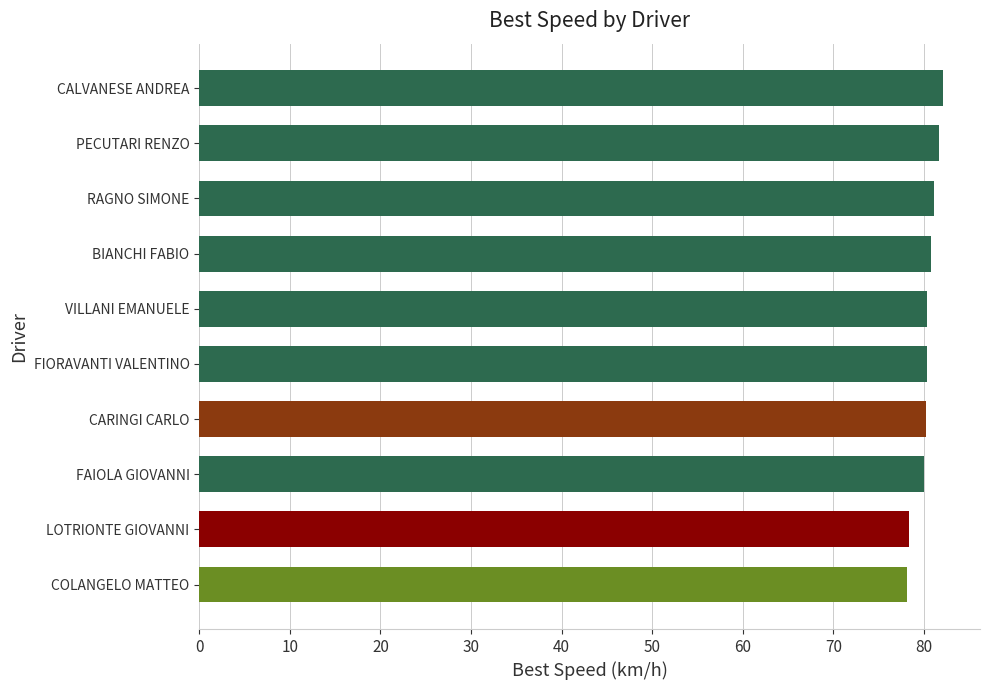

What is the sum of all values?

803.2